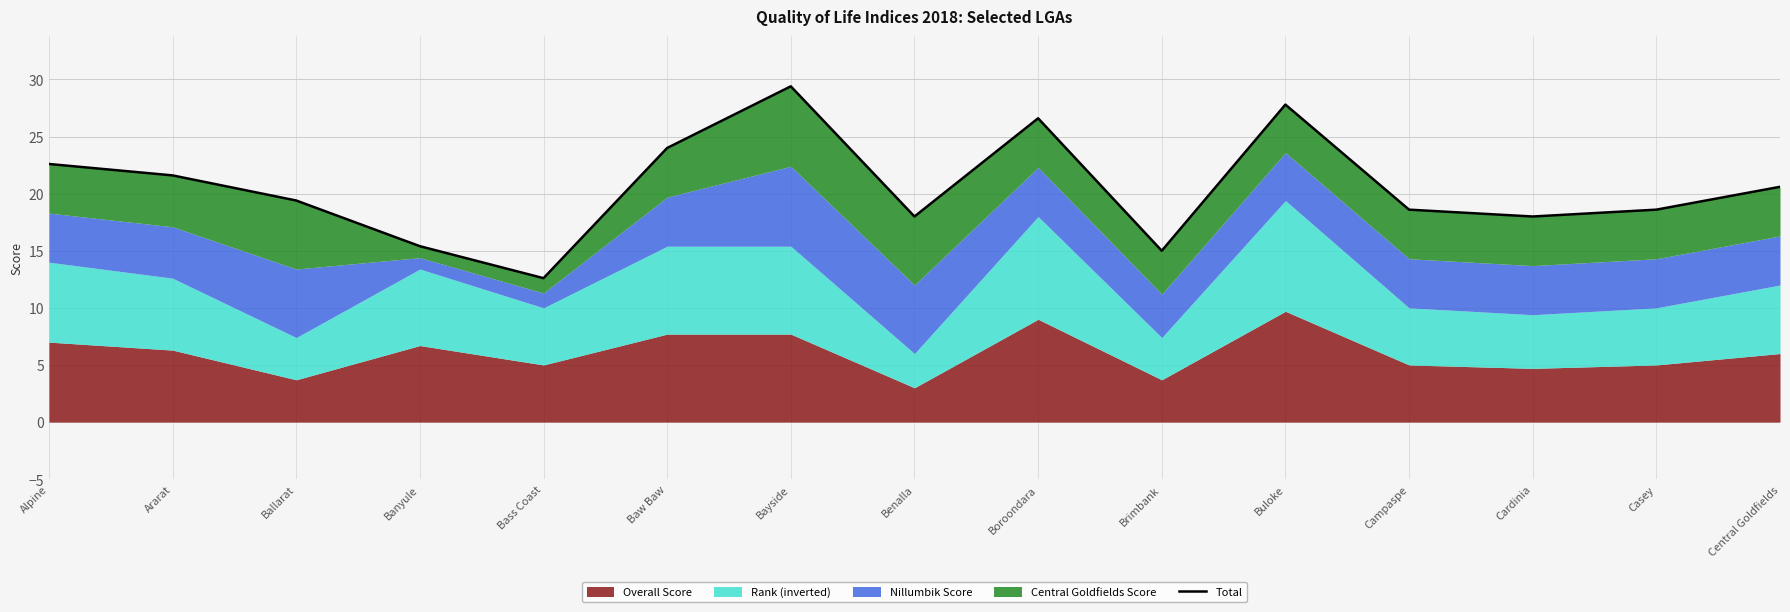

What is the label of the 8th point from the right?

Benalla